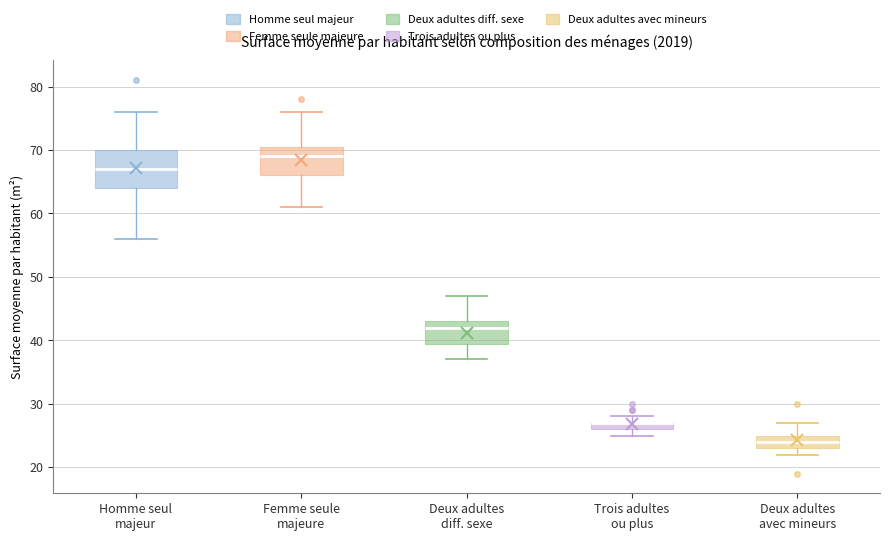

Where does the median line of the box for Femme seule majeure sit on the y-axis? The values are not printed on the chart, so give them approximately, as read against the axis.

69